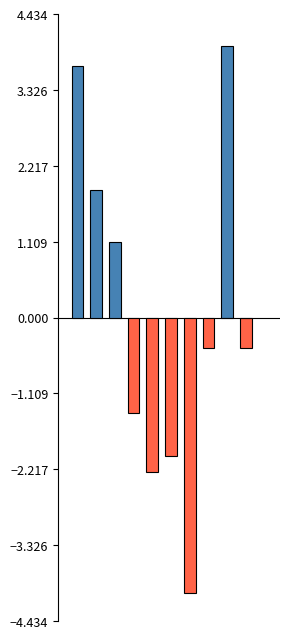

What is the difference between the maximum and minimum values?

8.0